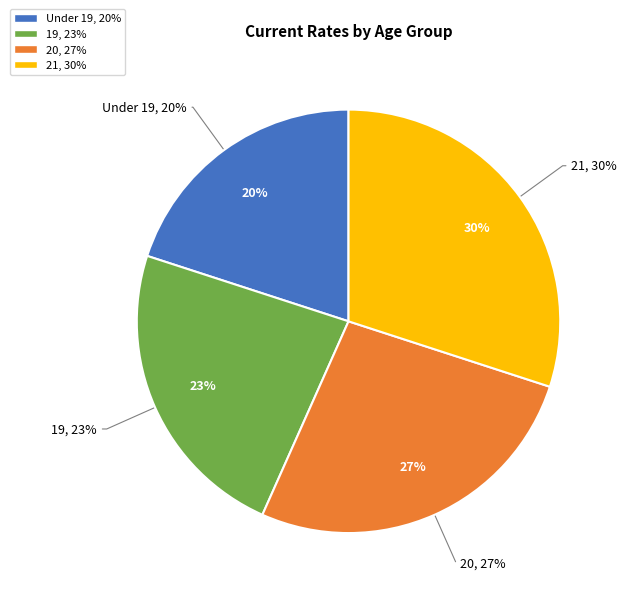

Rank the categories by value from lowest to highest.

Under 19, 19, 20, 21